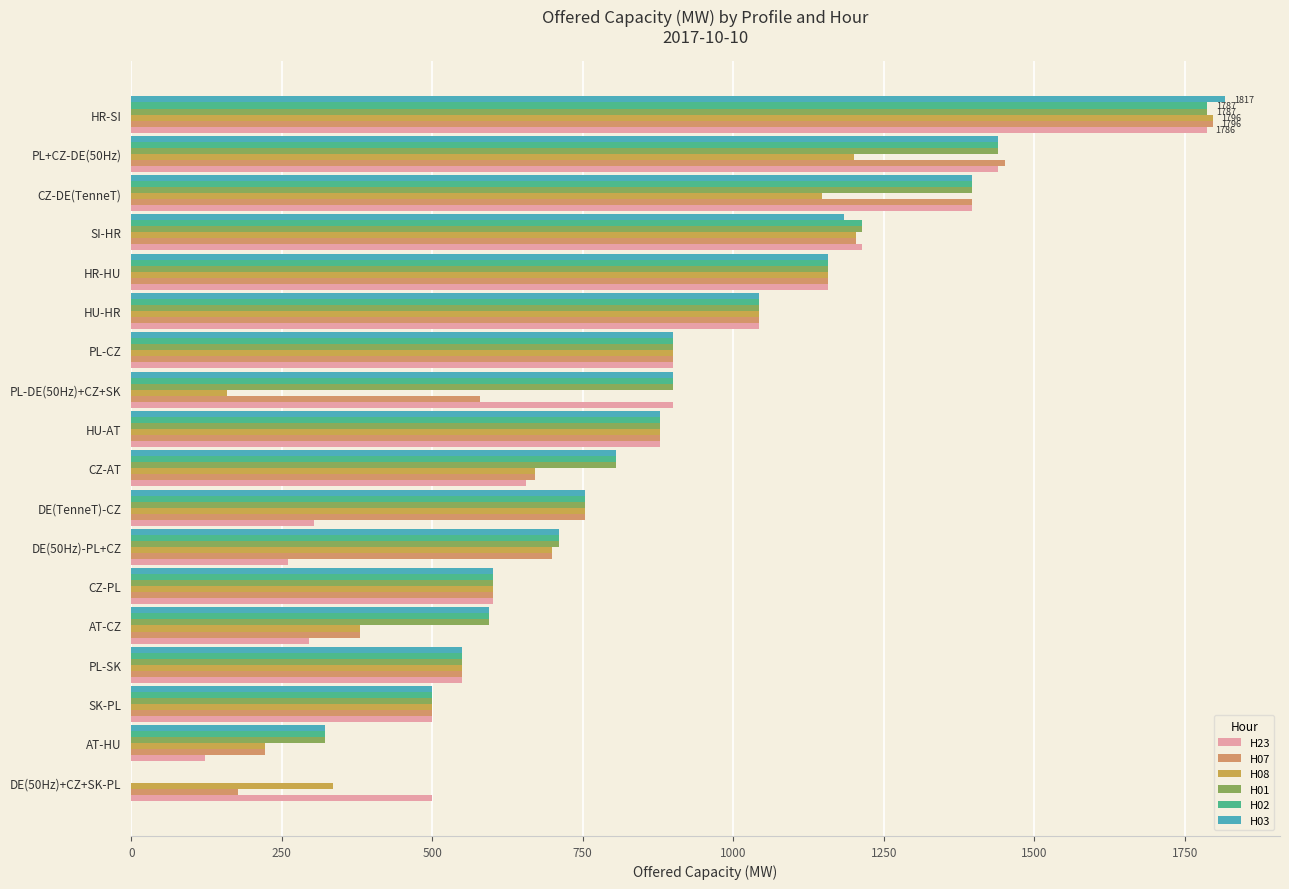

What is the maximum value shown in the chart?

1817